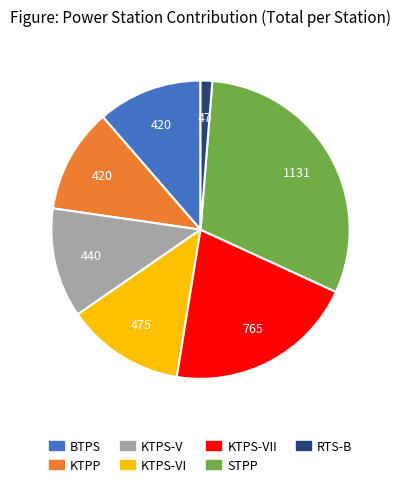

Does any single category account for the majority?

No